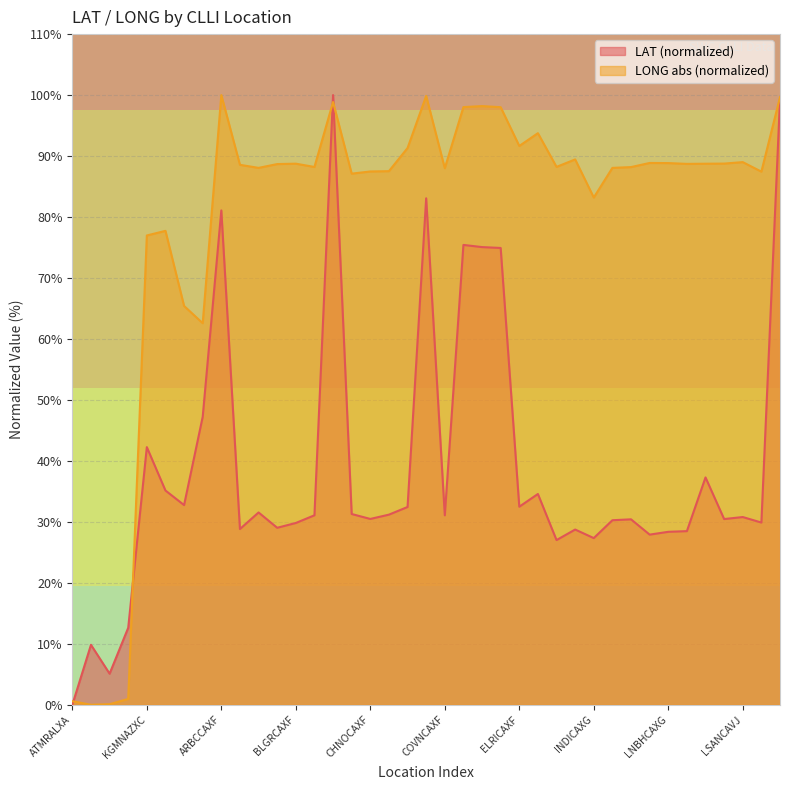

What is the approximate value of LAT at HRBHCAXA?

28.7